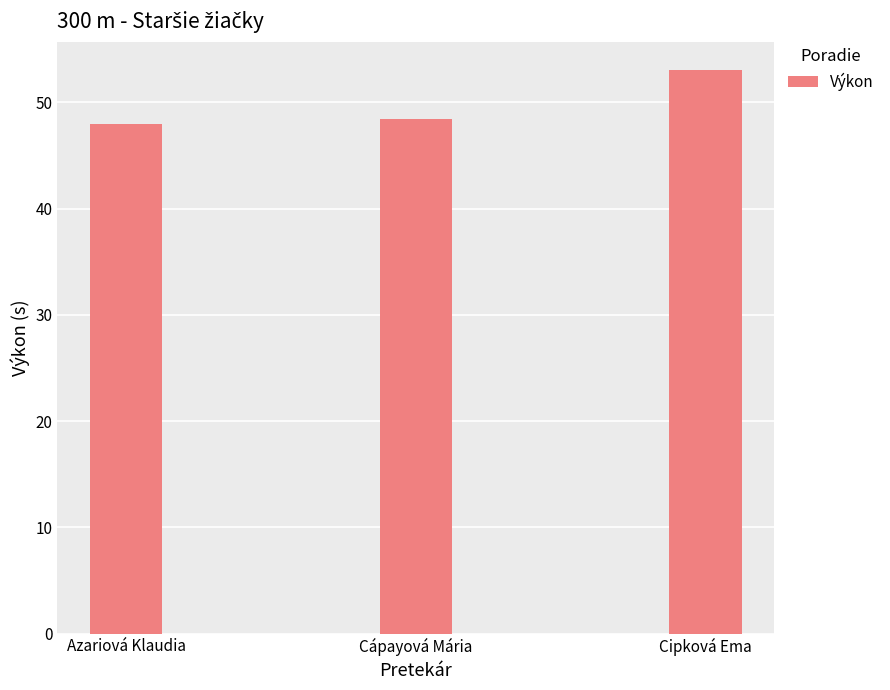

How many bars are there in total?

3